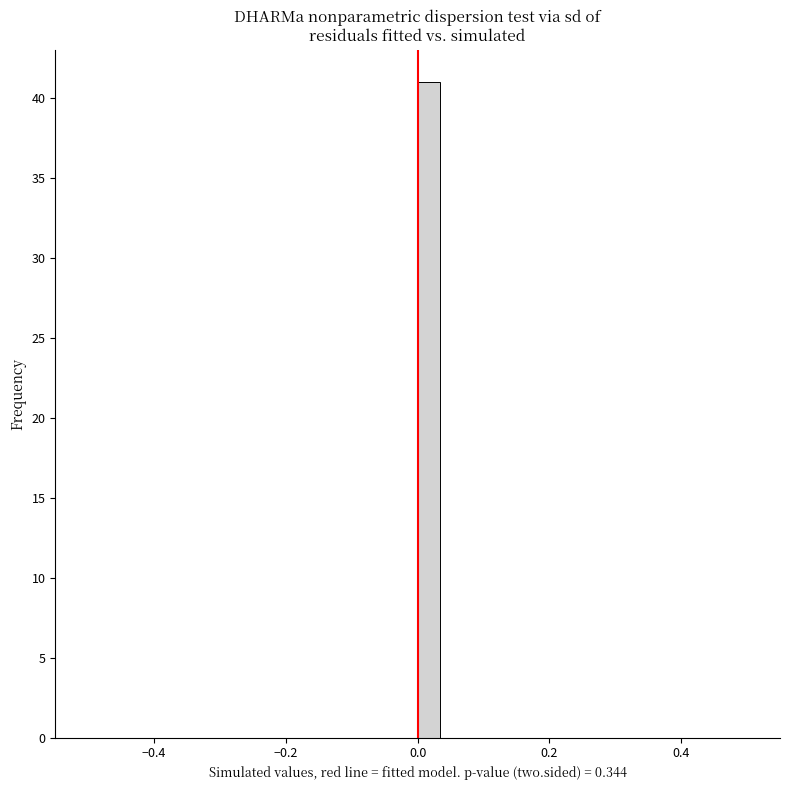

Read against the x-axis, roughly where is the centre of the tallest bar?

0.02